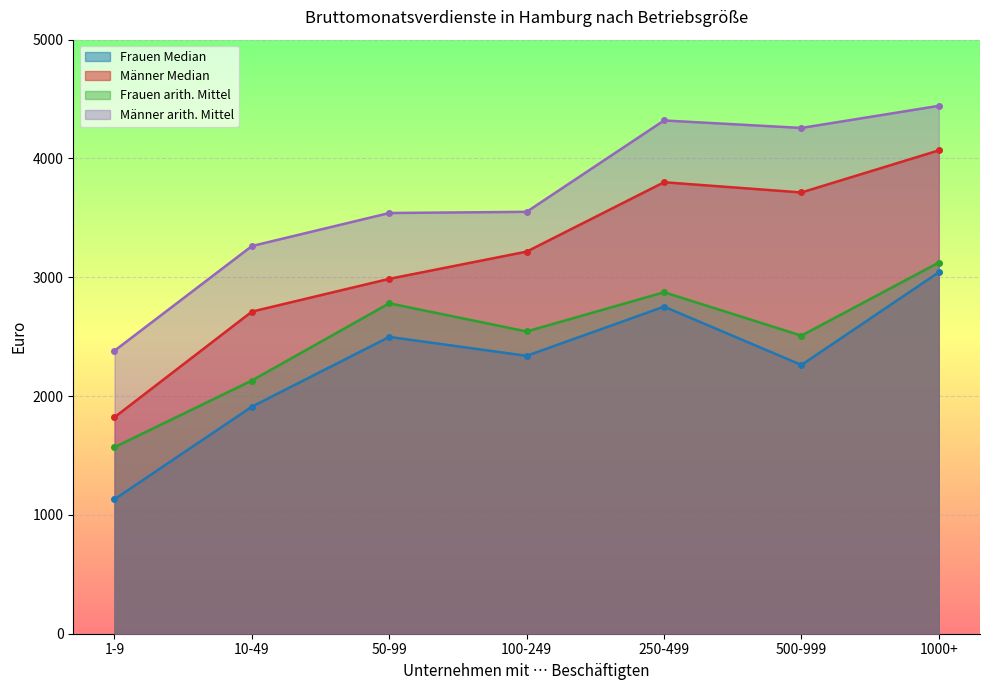

The value of Frauen Median at 250-499 is 1046. True or false?

False